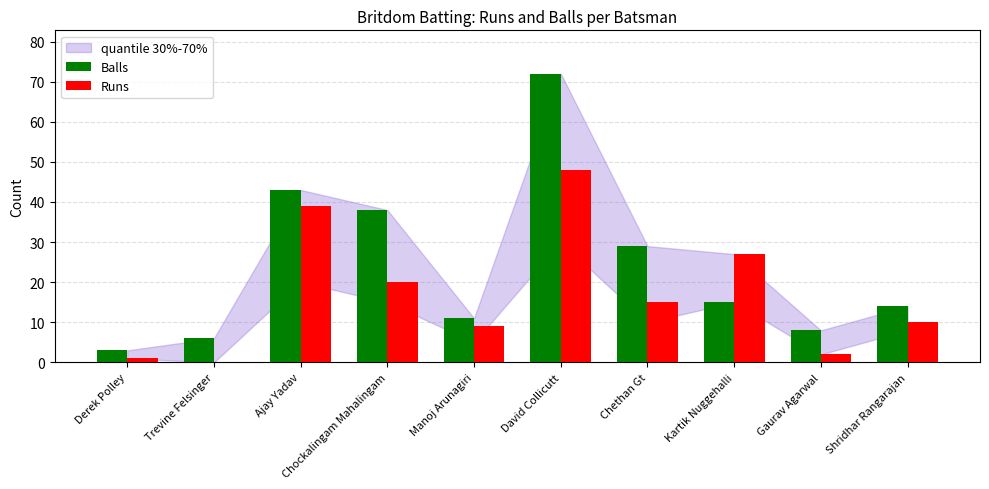

Is it true that Balls equals 43 at Ajay Yadav?

True